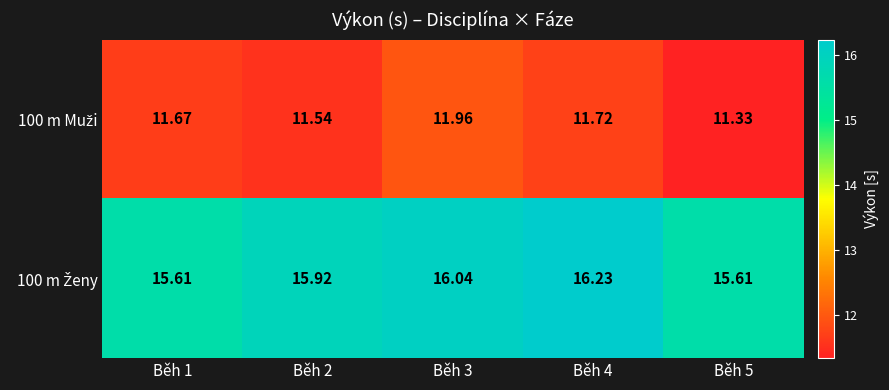

What is the greatest value displayed?

16.2